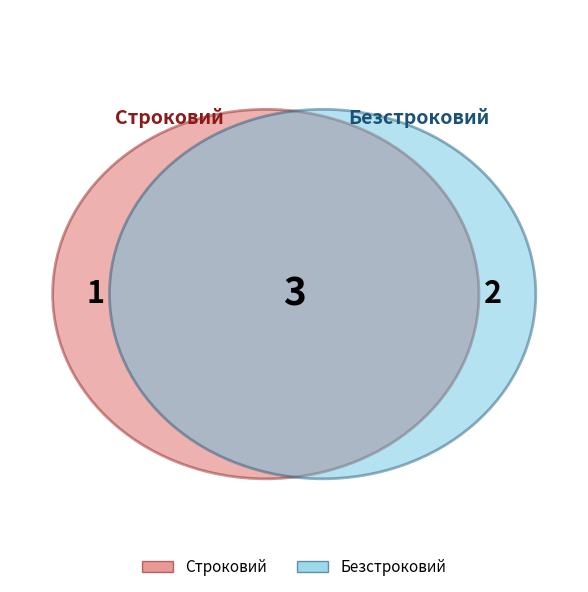

To the nearest percent, what is the difference between the largest and smallest slice percentages?

33%